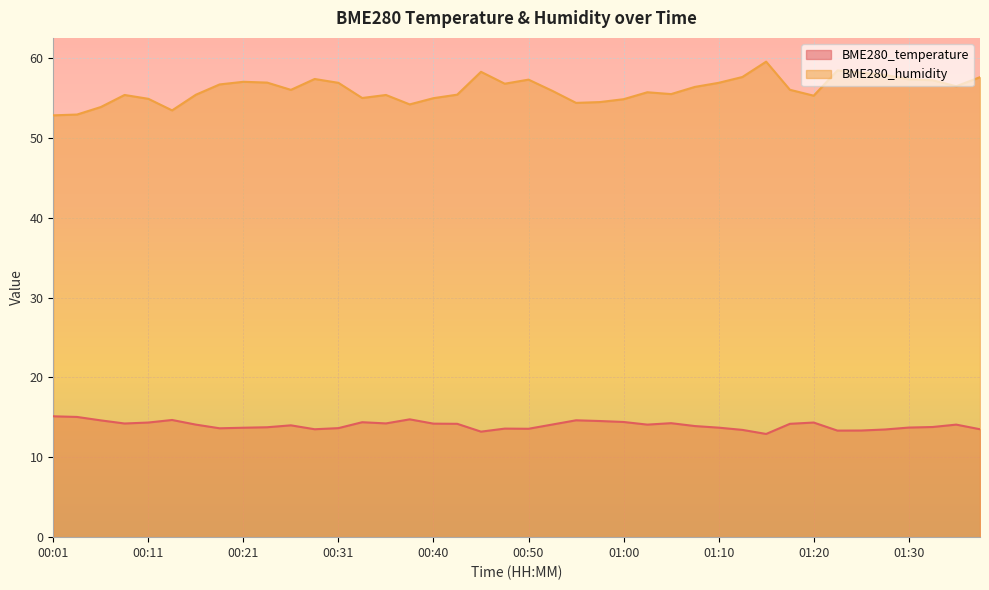

What is the average value of the BME280_humidity series?

56.1